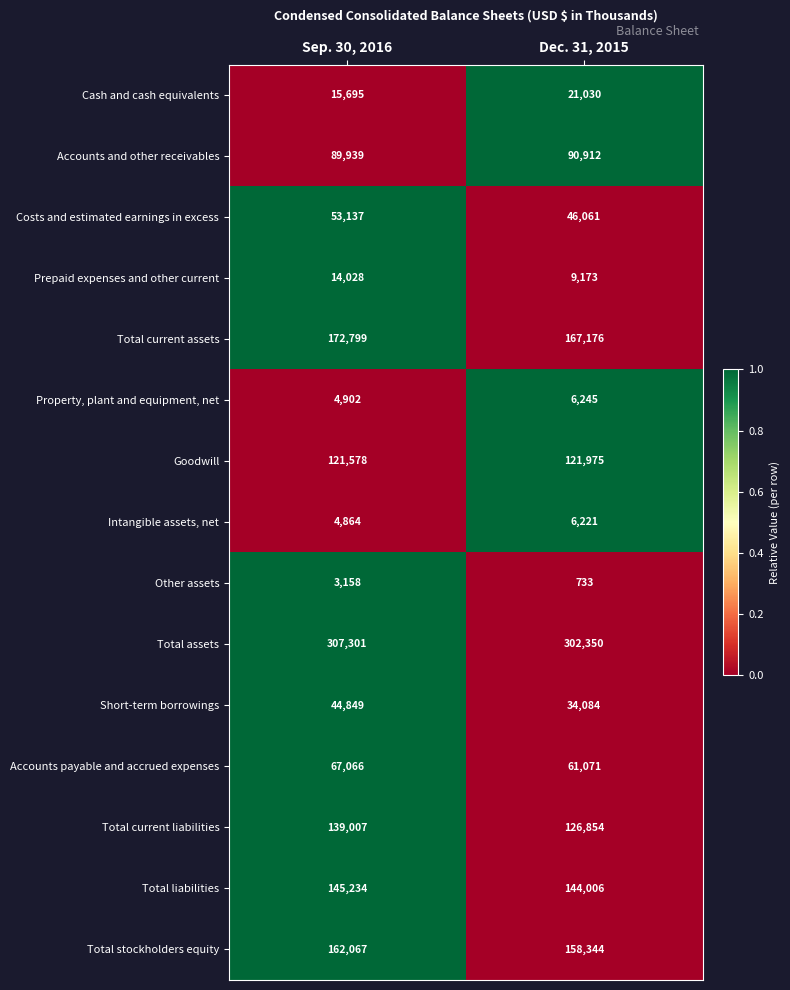

The Property, plant and equipment, net series shows 6245 at Dec. 31, 2015. True or false?

True